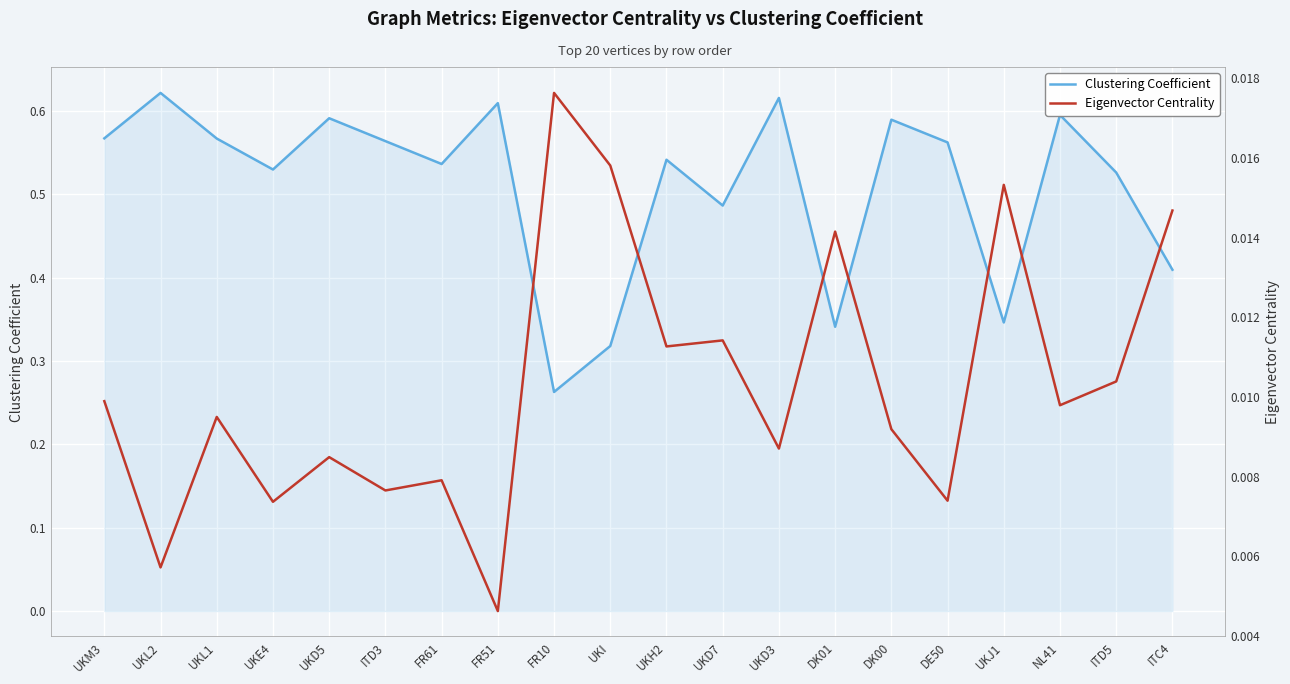

What is the label of the 11th point from the right?

UKI